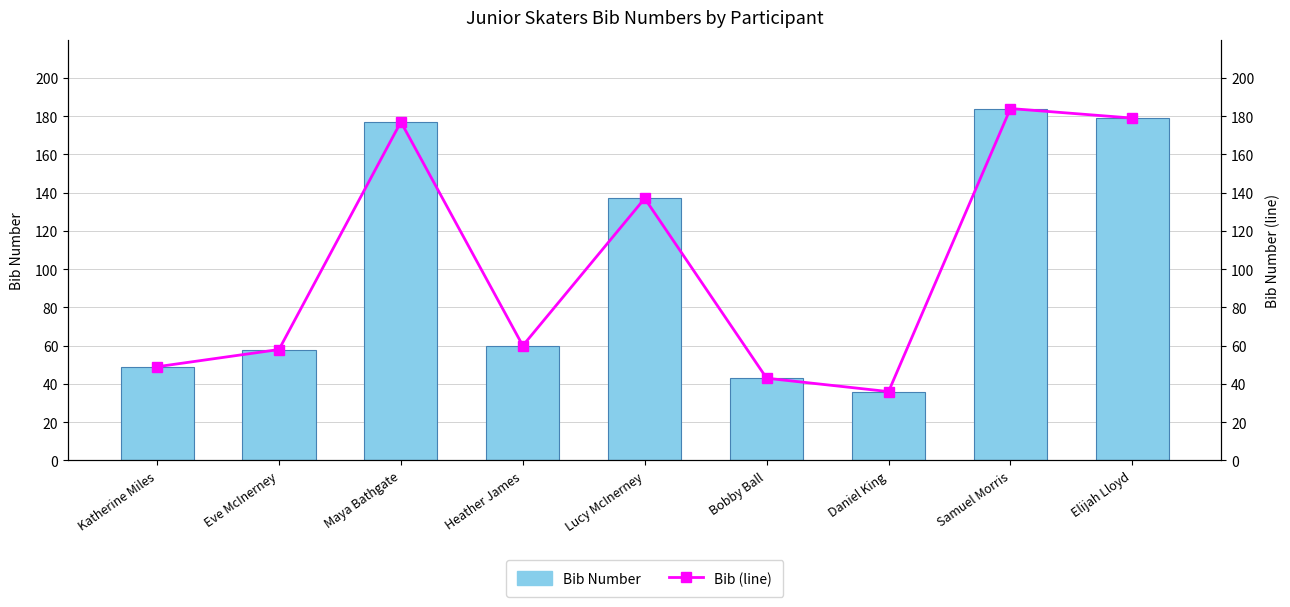

What is the label of the 1st bar from the right?

Elijah Lloyd